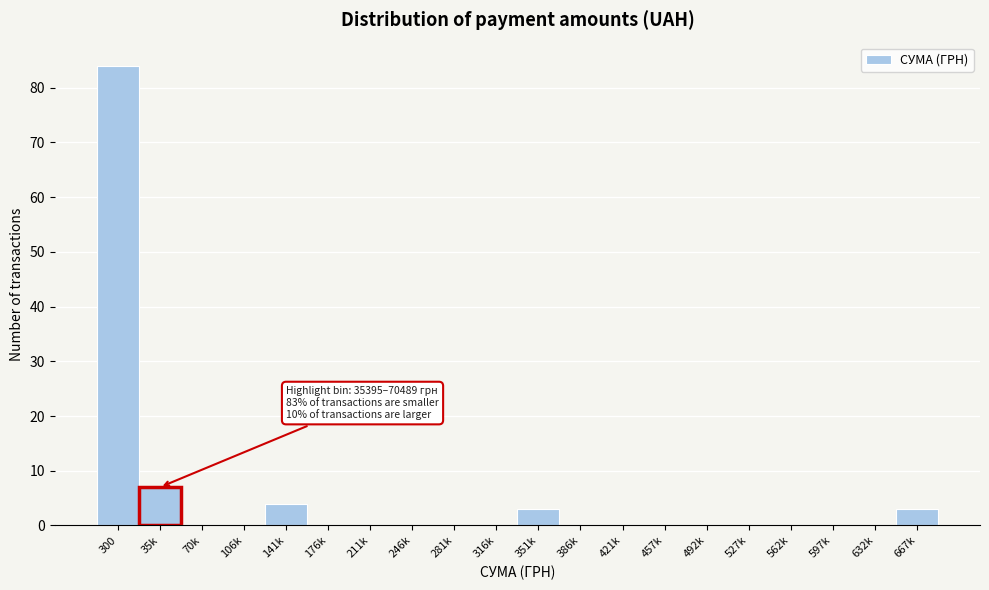

Reading right to left, what are all the values shown in this chart?

667k=3	632k=0	597k=0	562k=0	527k=0	492k=0	457k=0	421k=0	386k=0	351k=3	316k=0	281k=0	246k=0	211k=0	176k=0	141k=4	106k=0	70k=0	35k=7	300=84